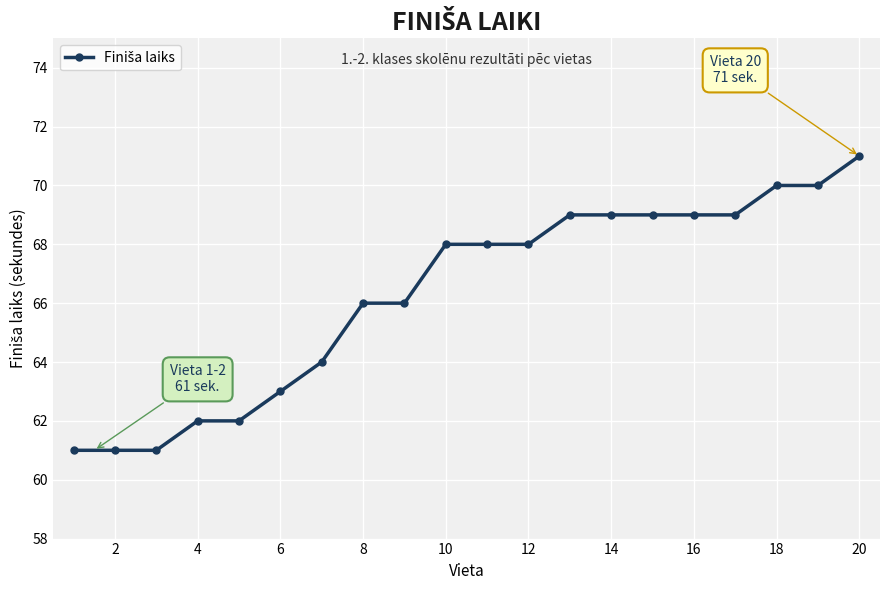

Is this an area chart (filled region under the line)?

No